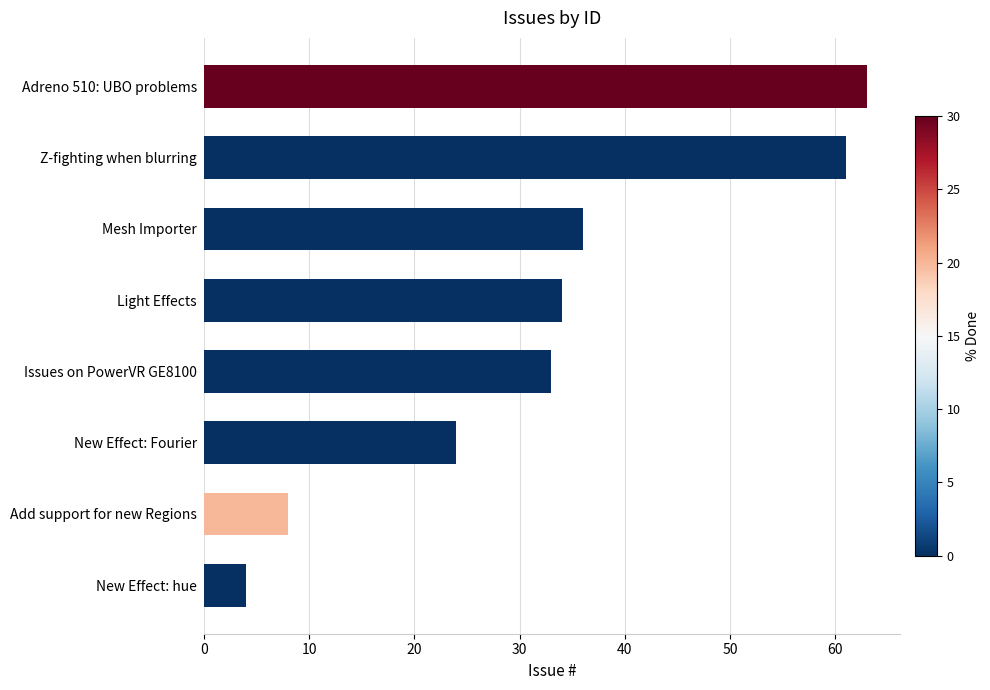

What is the approximate value at Light Effects, to the nearest 5?

35